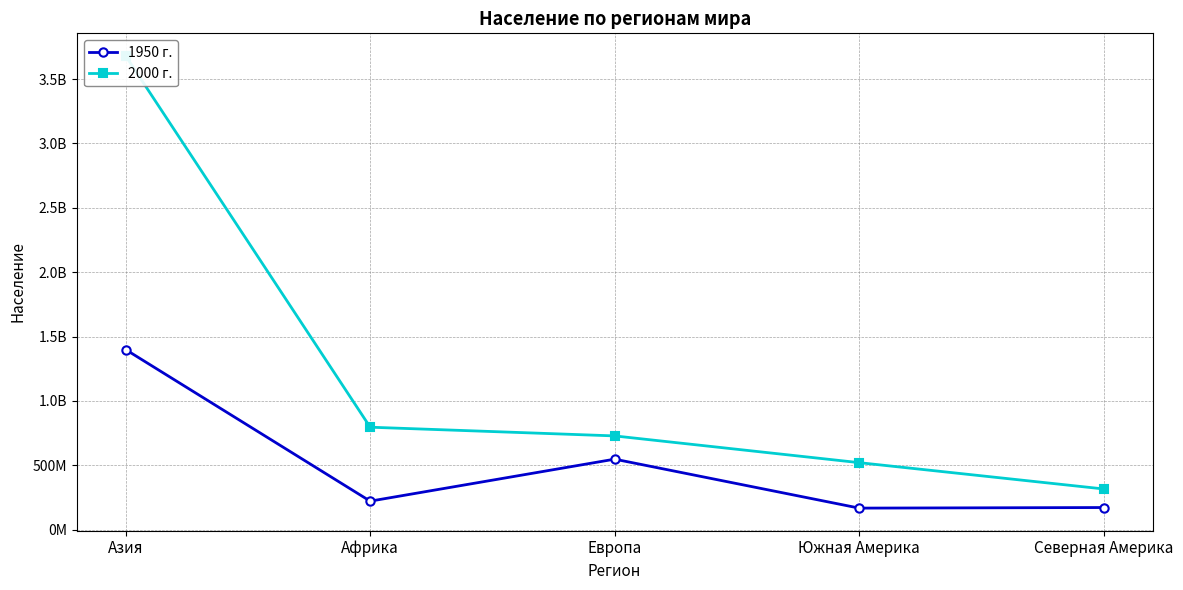

The value of 2000 г. at Южная Америка is 520229000. True or false?

True